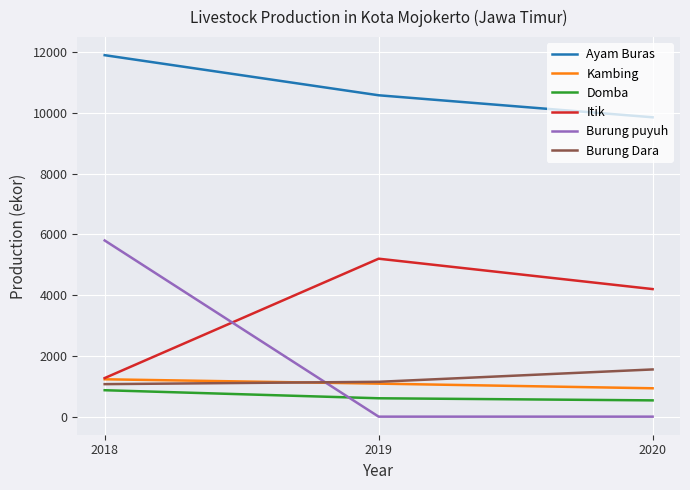

Reading left to right, list all the values displayed in this chart.

Ayam Buras: 2018=11900	2019=10580	2020=9855
Kambing: 2018=1230	2019=1087	2020=934
Domba: 2018=870	2019=605	2020=536
Itik: 2018=1270	2019=5200	2020=4200
Burung puyuh: 2018=5800	2019=0	2020=0
Burung Dara: 2018=1070	2019=1147	2020=1554